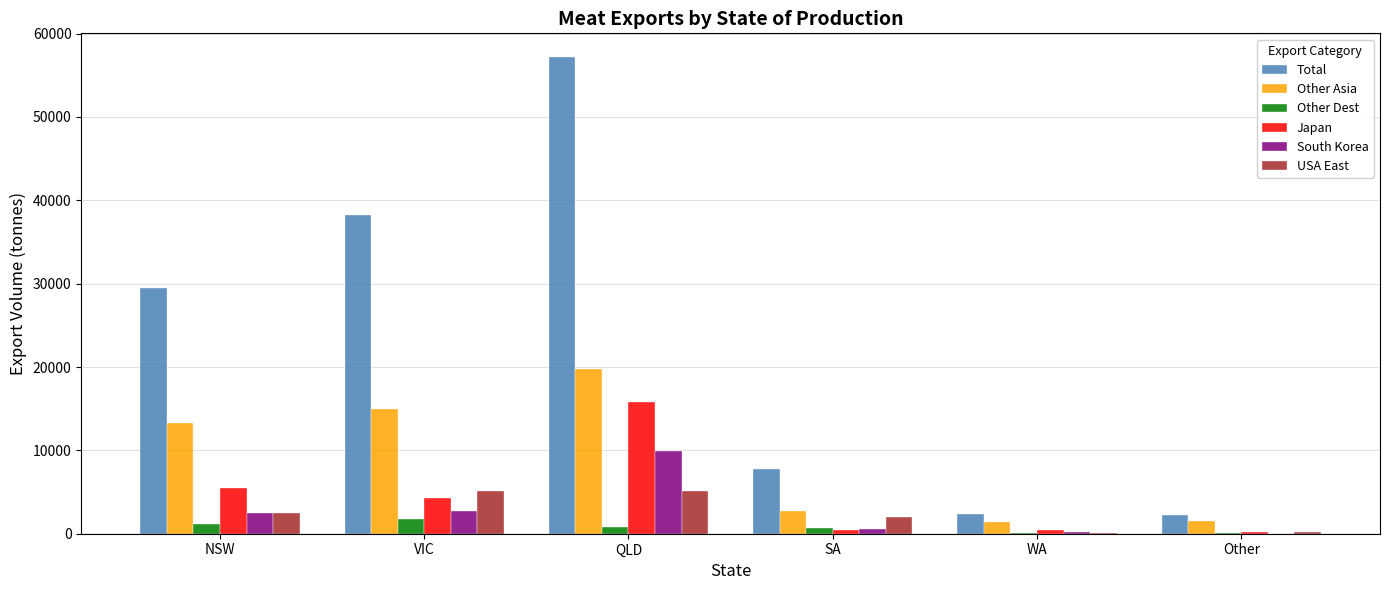

At which category is the sum across all series the highest?

QLD